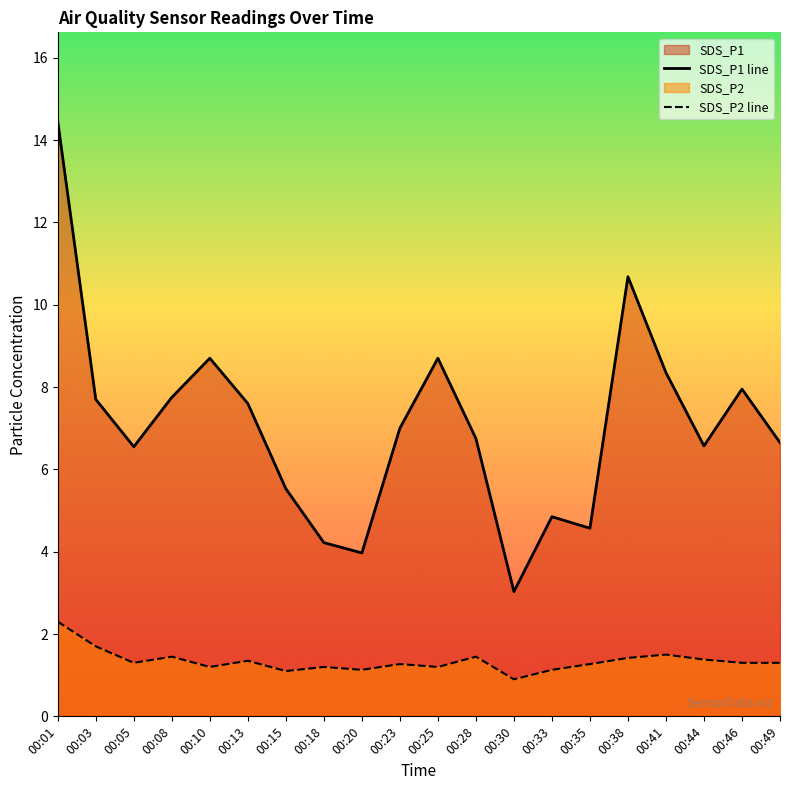

True or false: SDS_P1 line has a value of 8.7 at 00:10.

True